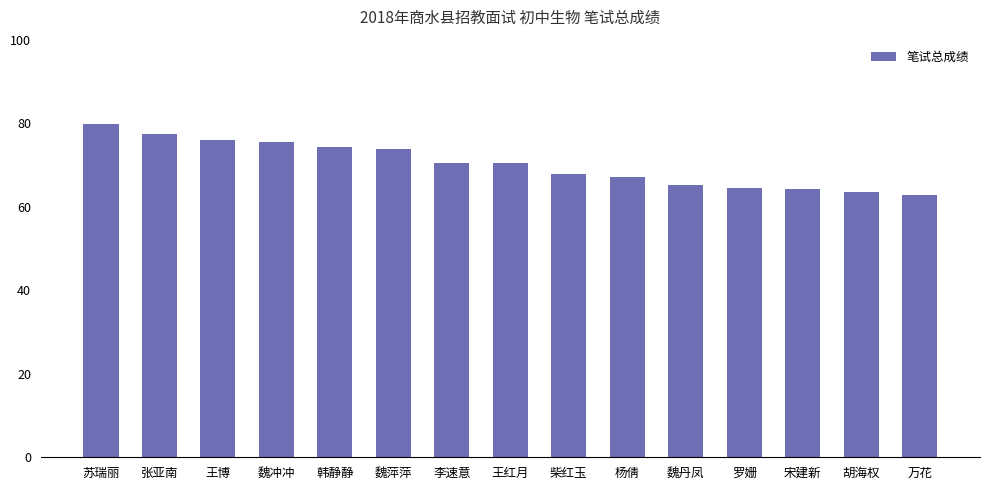

At which category does the chart reach its peak across all series?

苏瑞丽